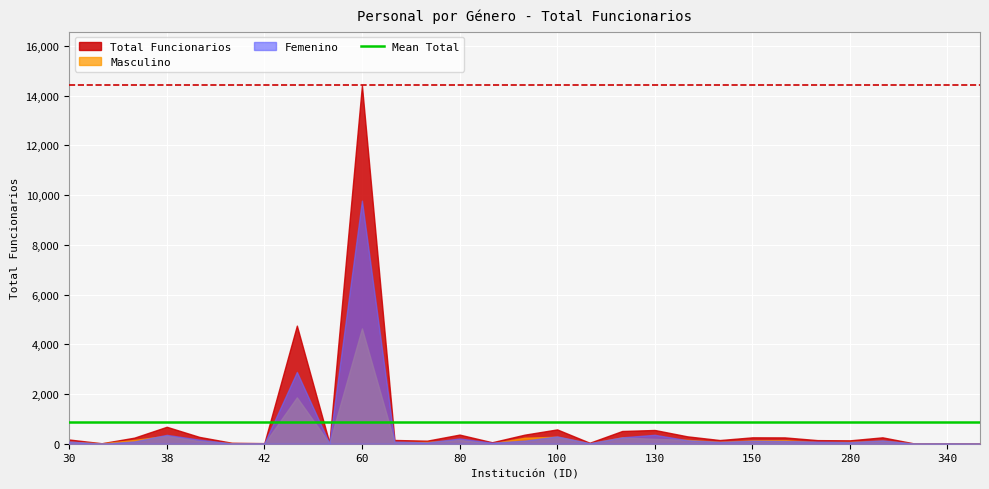

Which series has the widest spread of values?

Total Funcionarios